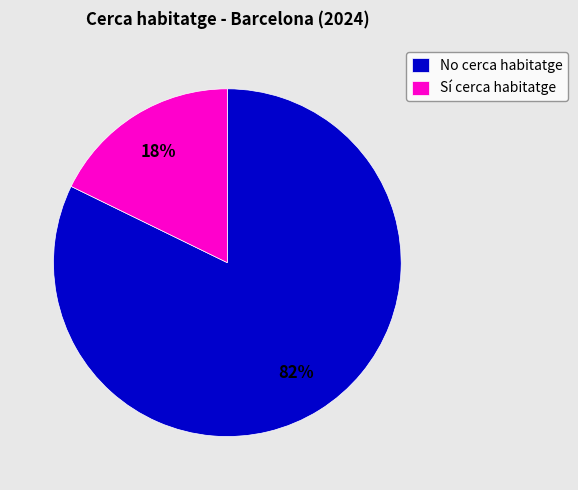

What percentage is the Sí cerca habitatge slice, to the nearest percent?

18%